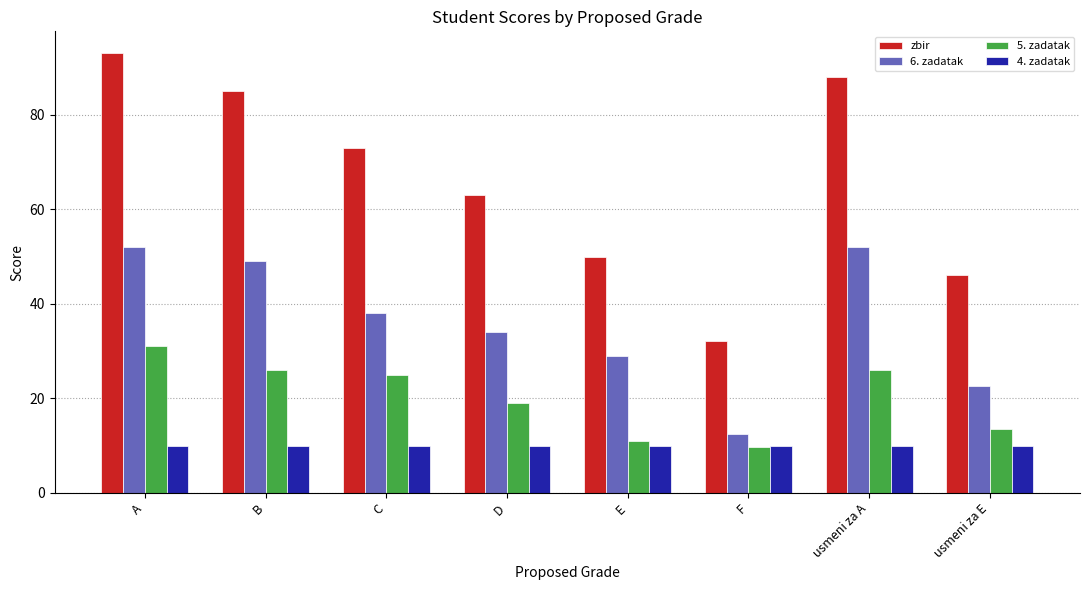

At C, list the series in order from smallest to largest.

4. zadatak, 5. zadatak, 6. zadatak, zbir